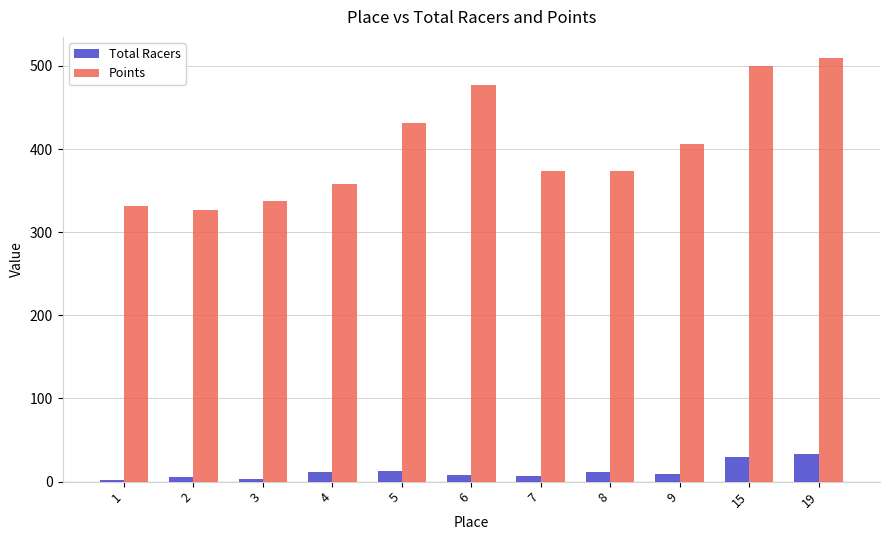

What are all the series names shown in the legend?

Total Racers, Points